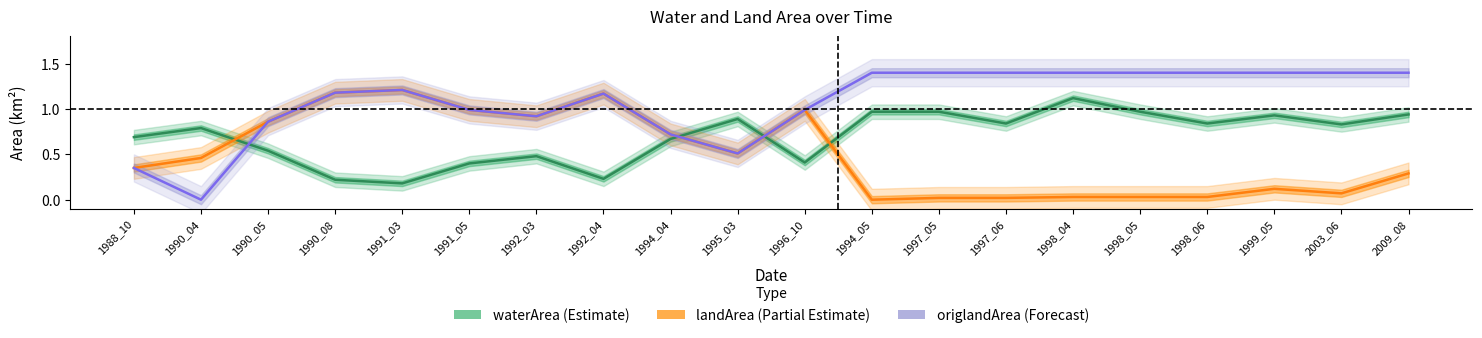

True or false: landArea and origlandArea cross at least once.

False